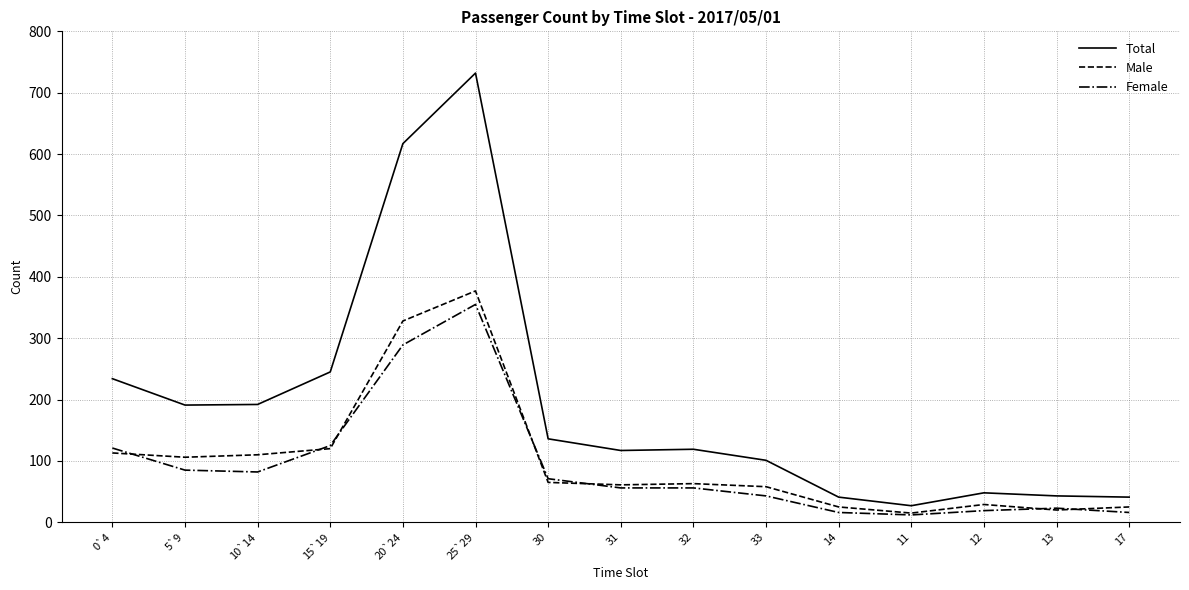

What are all the series names shown in the legend?

Total, Male, Female